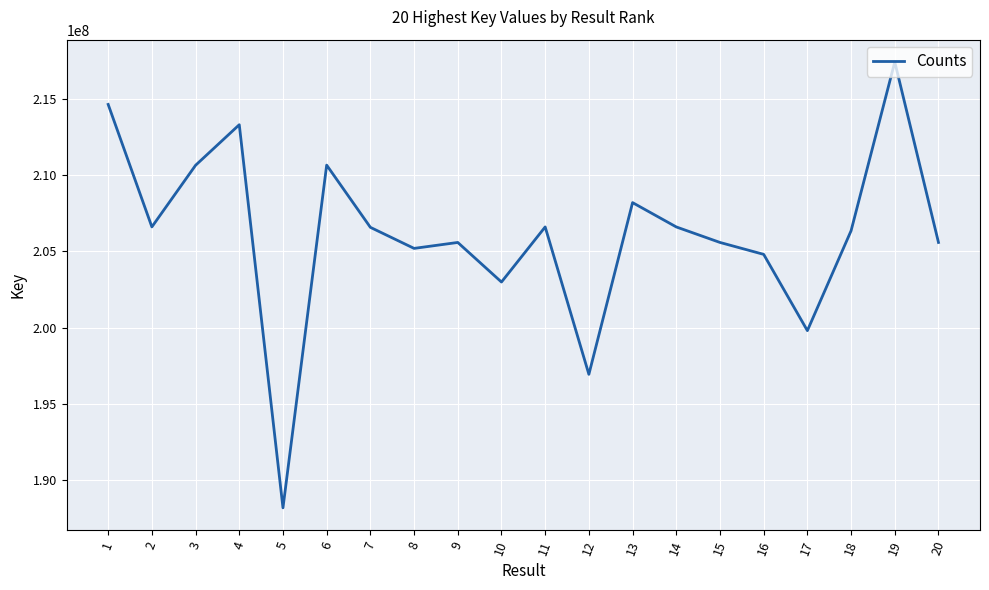

What is the sum of all values?

4122223358